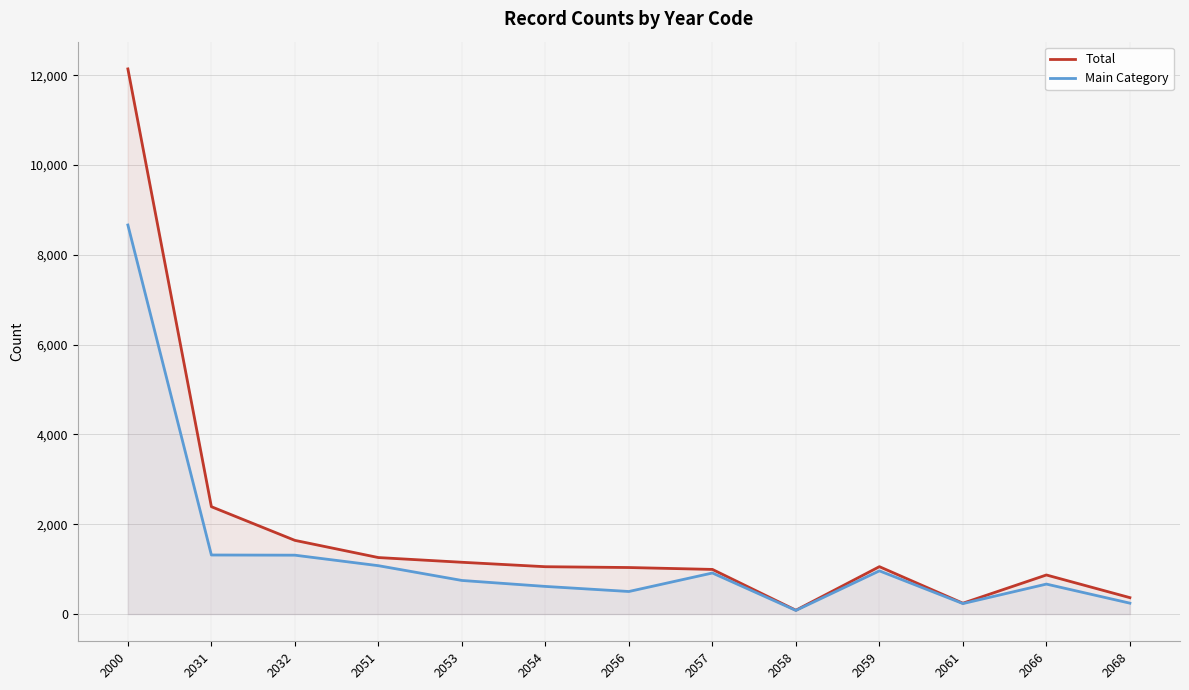

In Total, how many points are higher than both neighbors (excluding endpoints)?

2